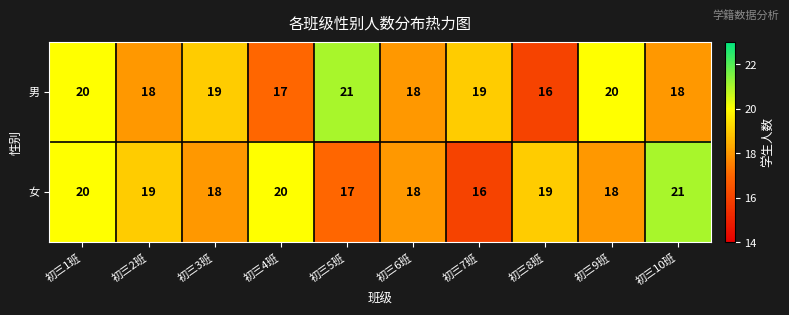

Reading left to right, extract all data points from this chart.

男: 20	18	19	17	21	18	19	16	20	18
女: 20	19	18	20	17	18	16	19	18	21